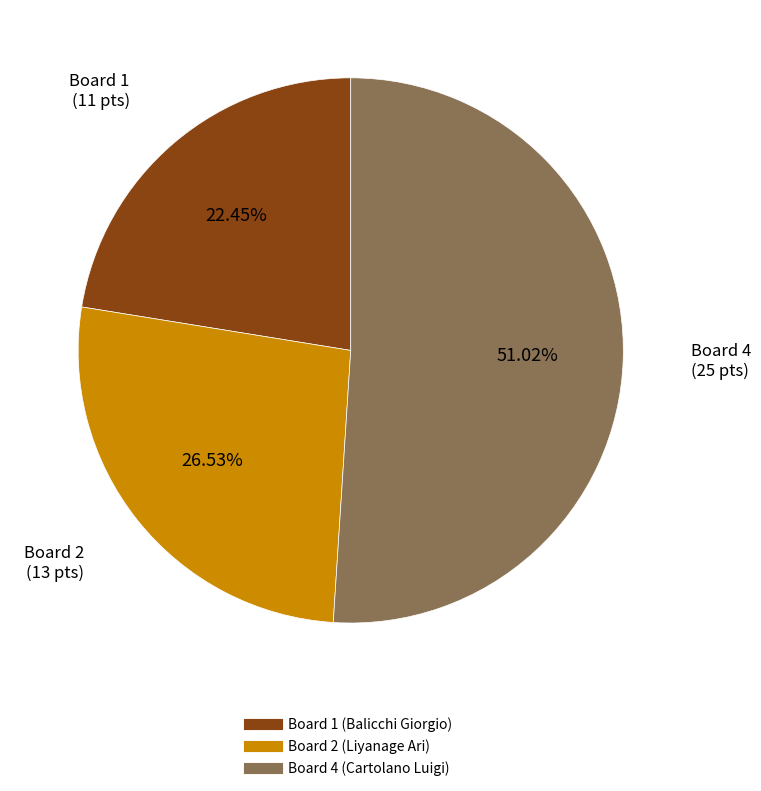

How many slices are in this pie chart?

3